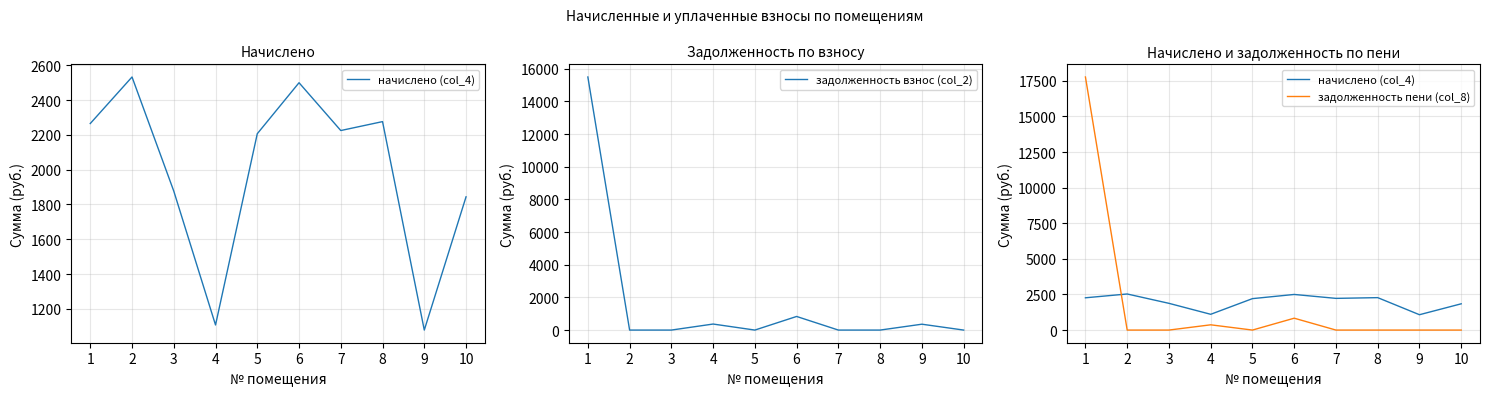

What is the difference between the maximum and second lowest values in the задолженность пени (col_8) series?

17766.8